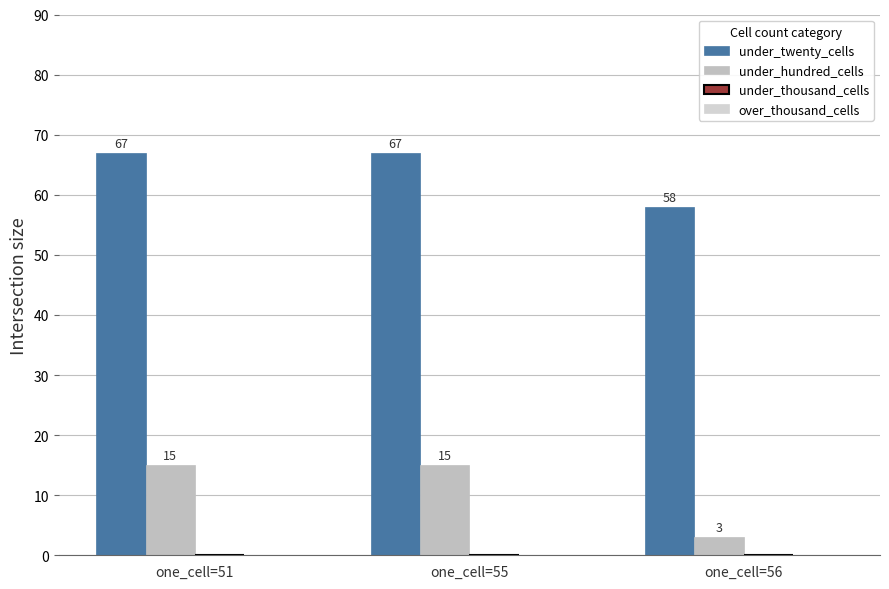

True or false: under_hundred_cells has a value of 3 at one_cell=51.

False